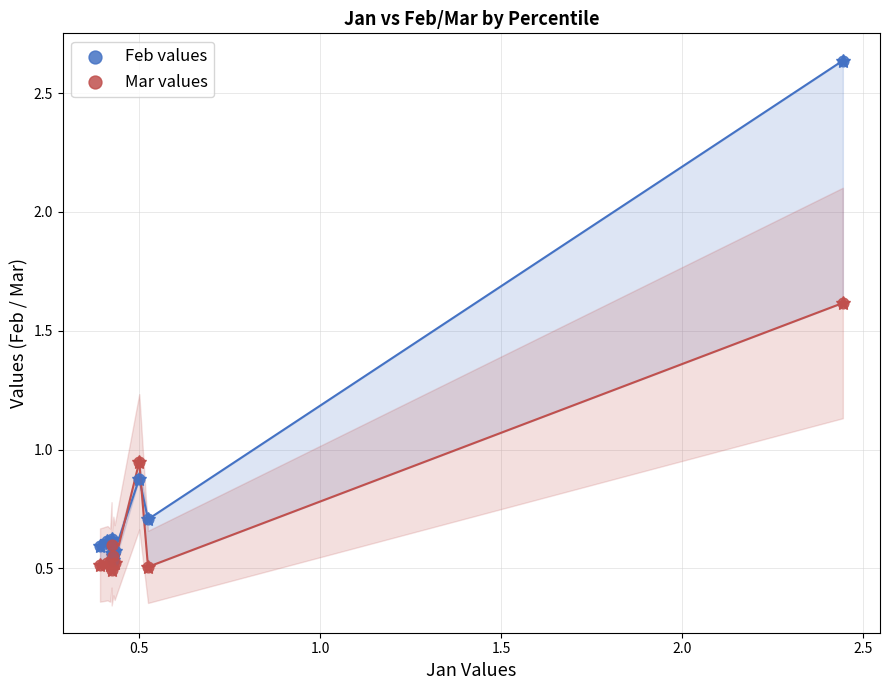

What are all the series names shown in the legend?

Feb values, Mar values